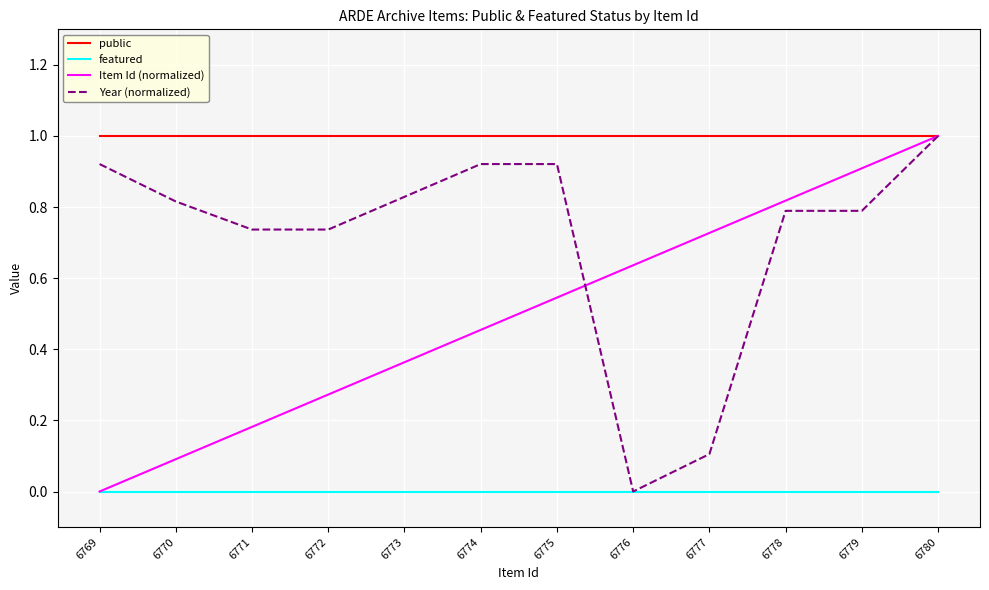

What is the maximum value shown in the chart?

1.0